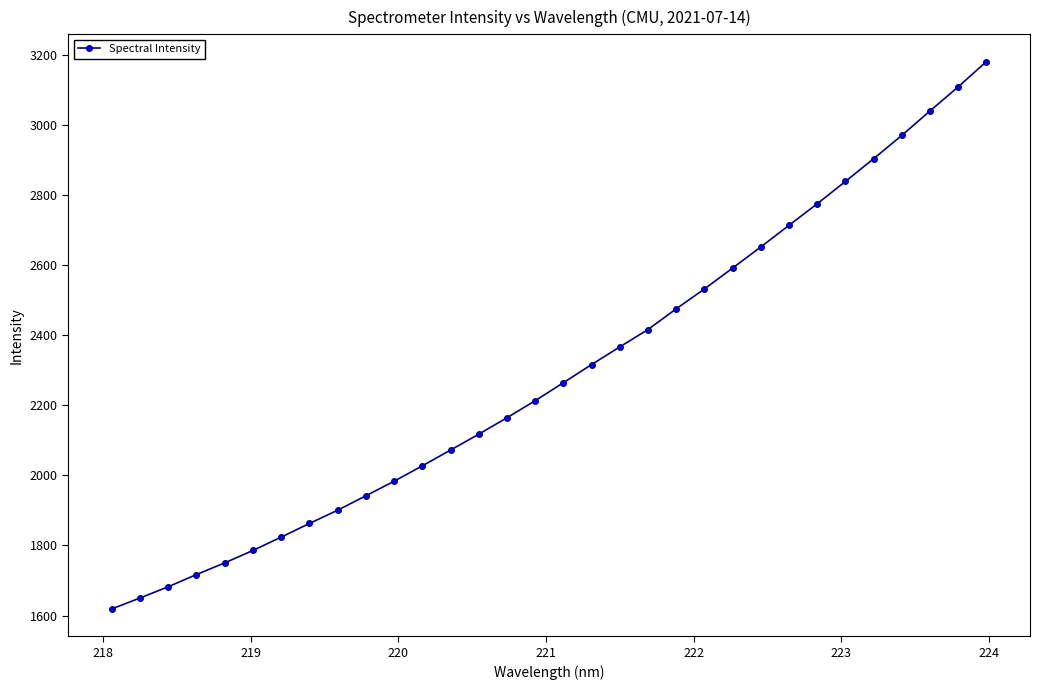

What is the difference between the maximum and second lowest values?

1530.3